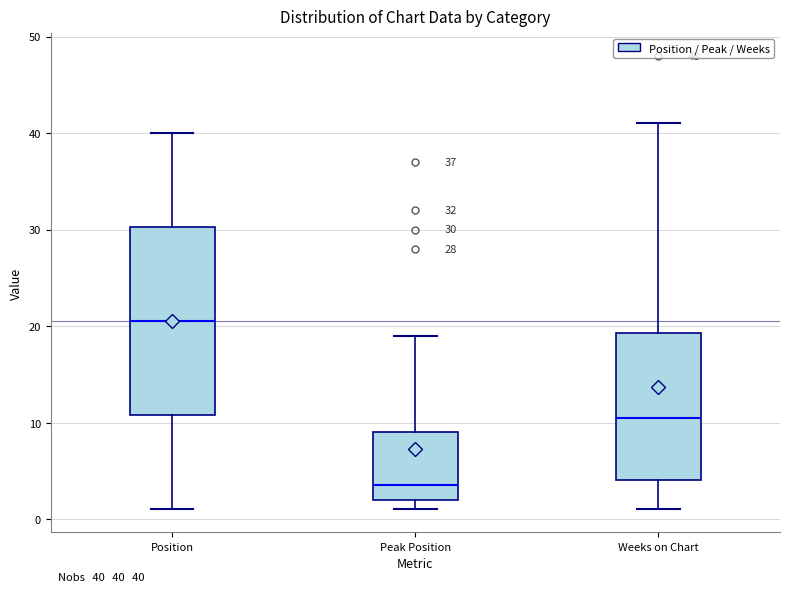

Which box's median line is the lowest?

Peak Position